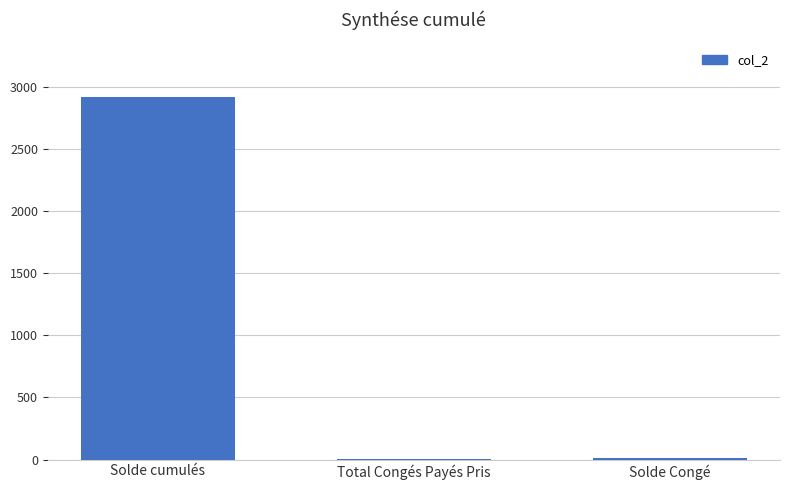

Count the number of values greater than 13.

2